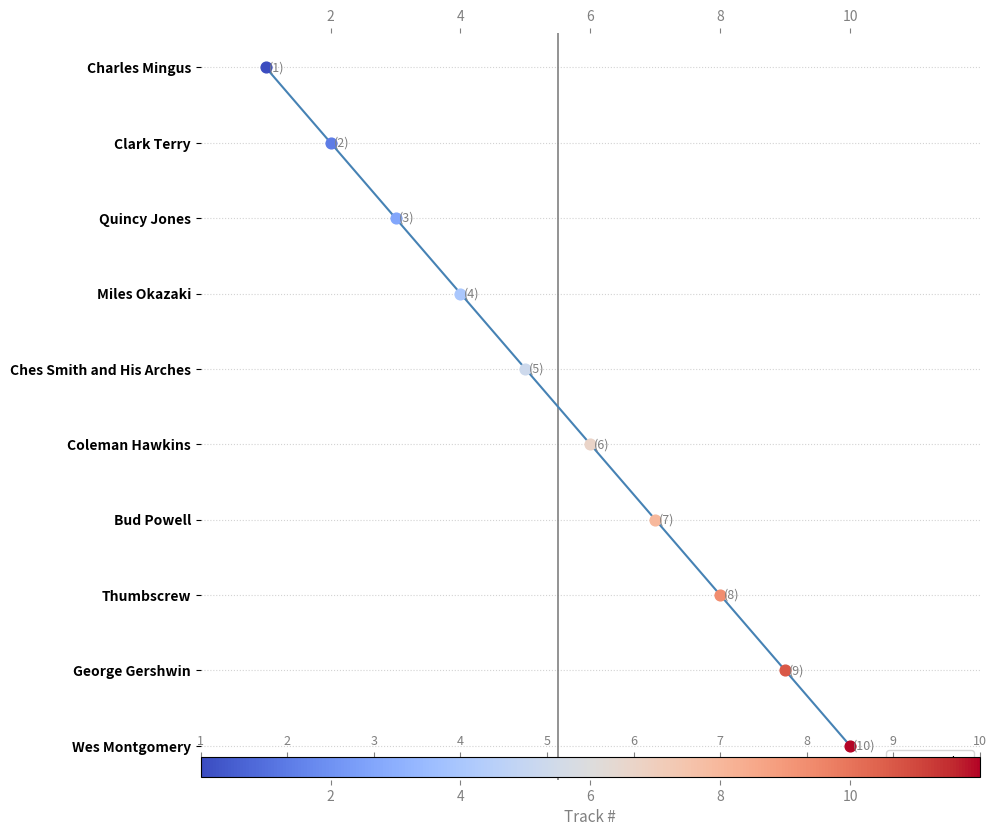

Between 6 and 2, which is larger?

2